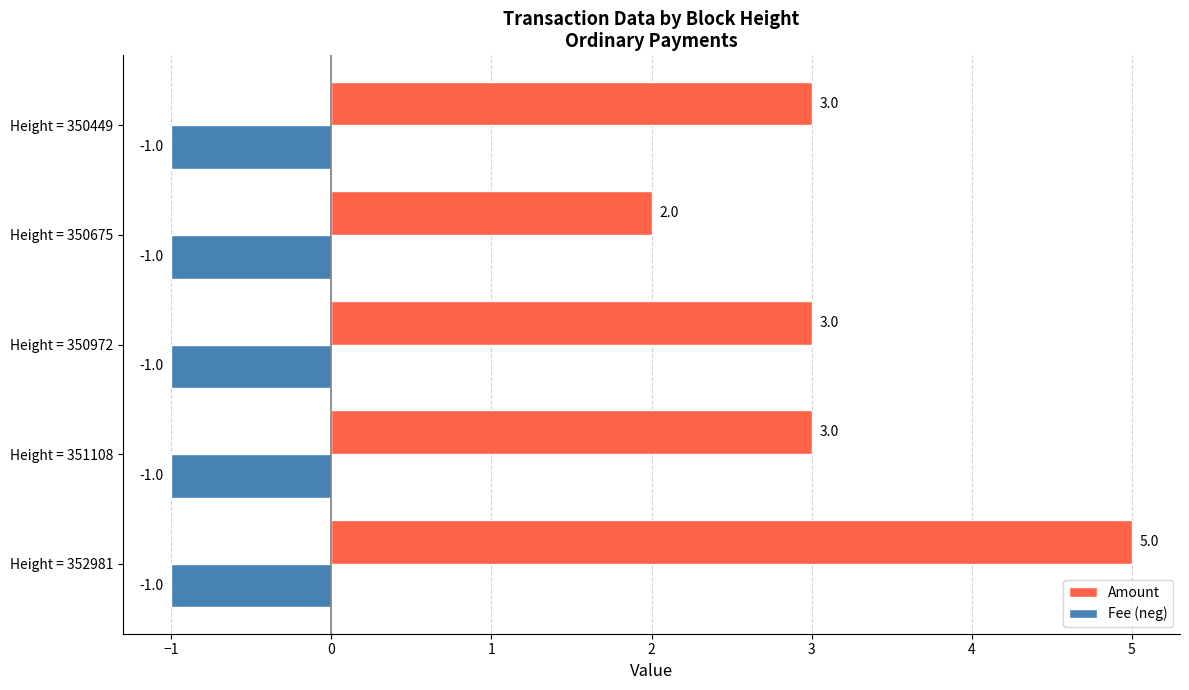

What is the average value of the Amount series?

3